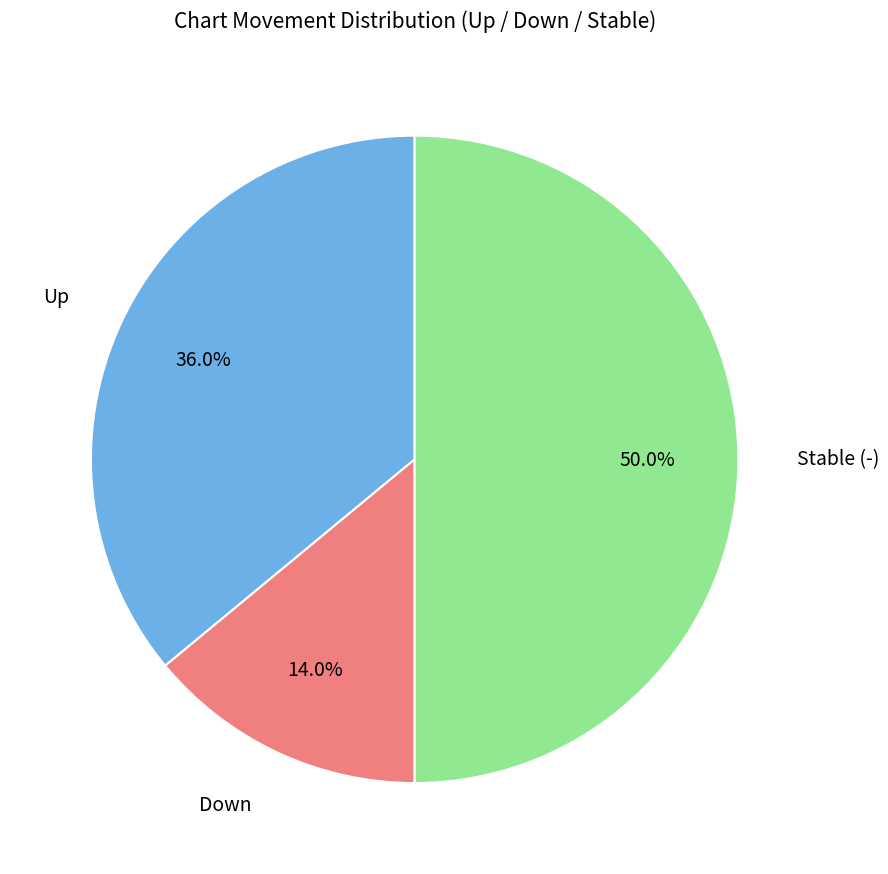

Does Down represent more than half of the total?

No